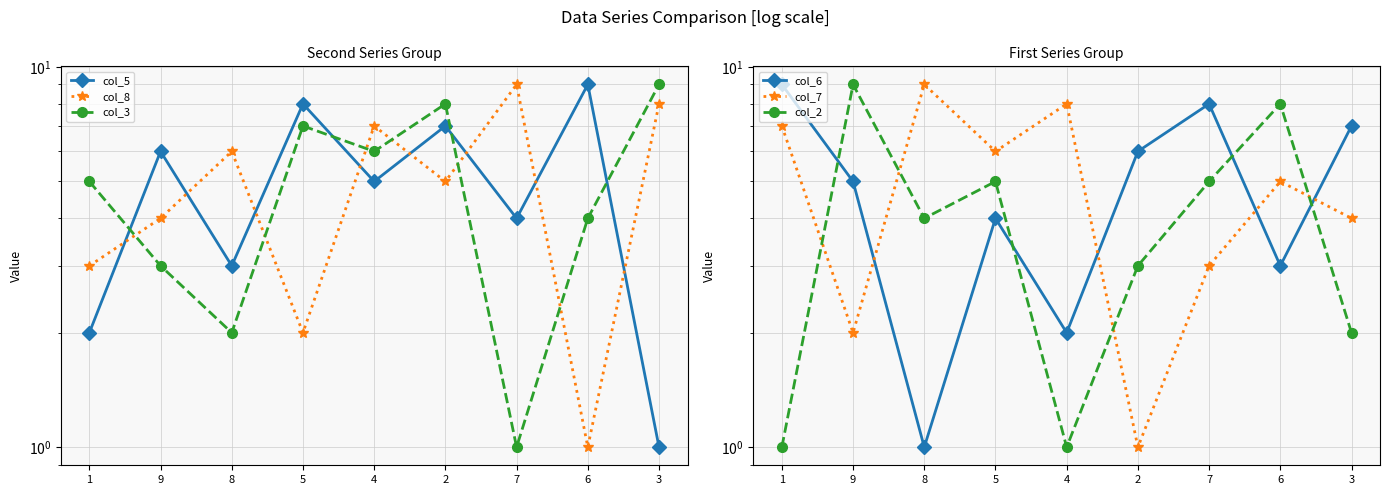

What is the minimum value shown in the chart?

1